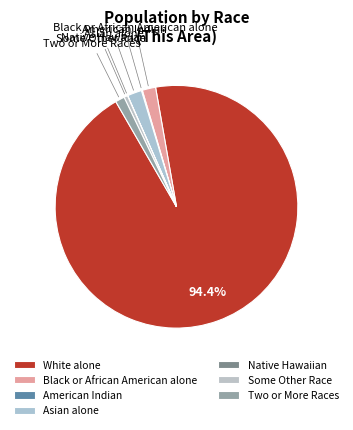

What is the largest slice in the pie chart?

White alone